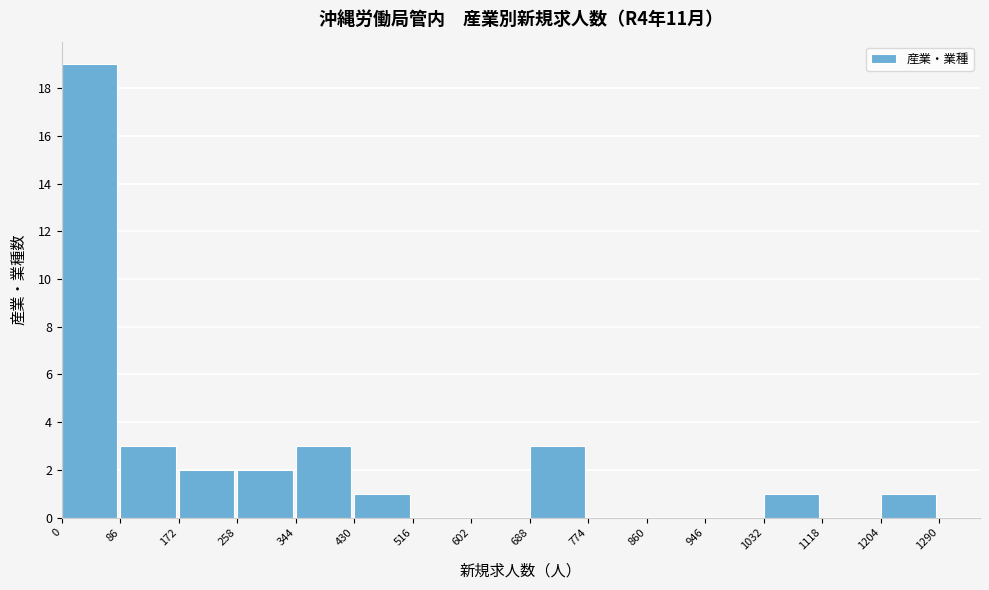

What is the height of the bar covering 258 to 344 on the x-axis? The values are not printed on the chart, so give them approximately, as read against the axis.

2